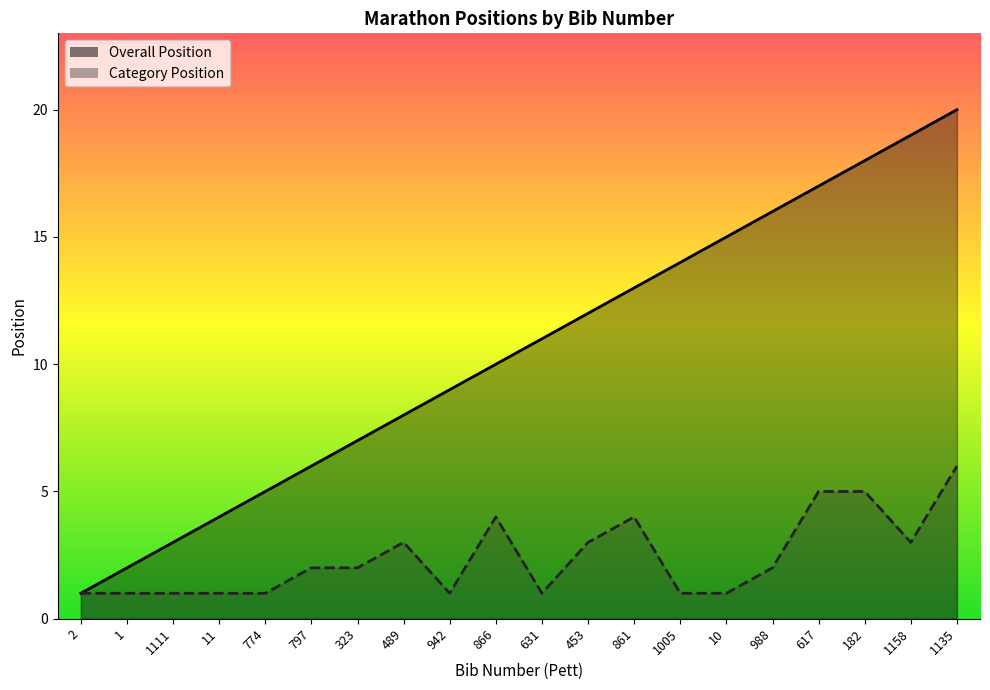

Which category has the lowest value in the Category Position series?

2